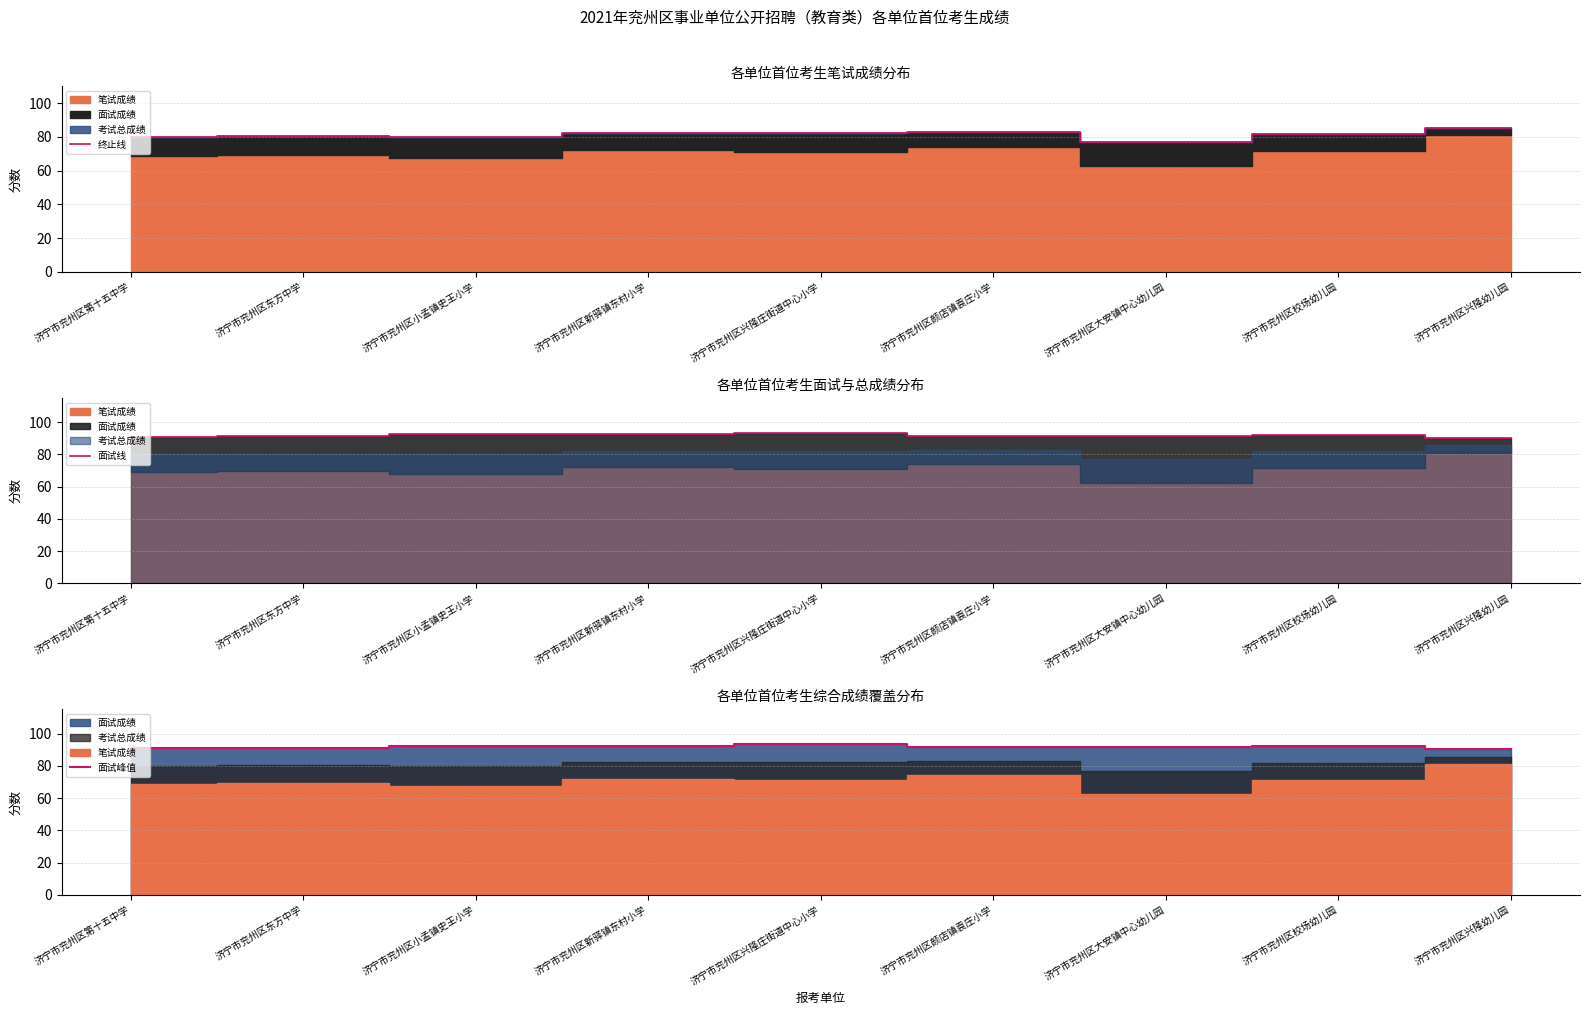

Which label corresponds to the smallest value in the chart?

济宁市兖州区大安镇中心幼儿园